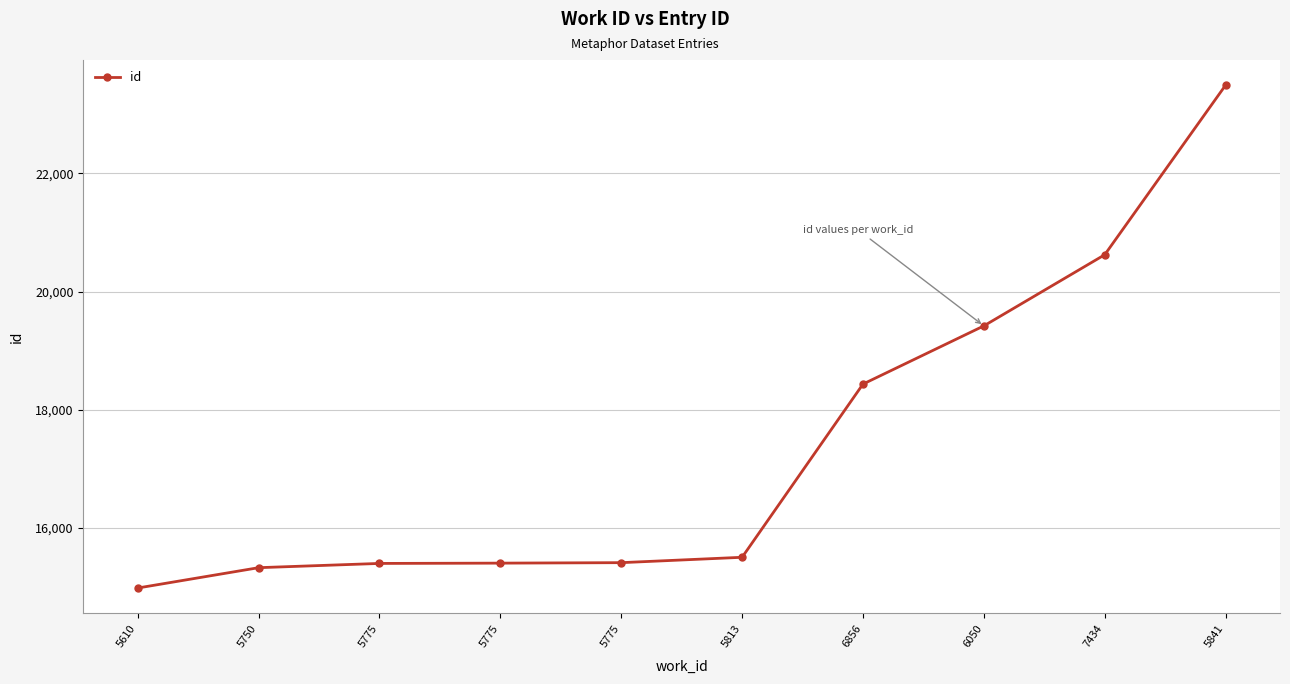

What is the sum of all values?

174017